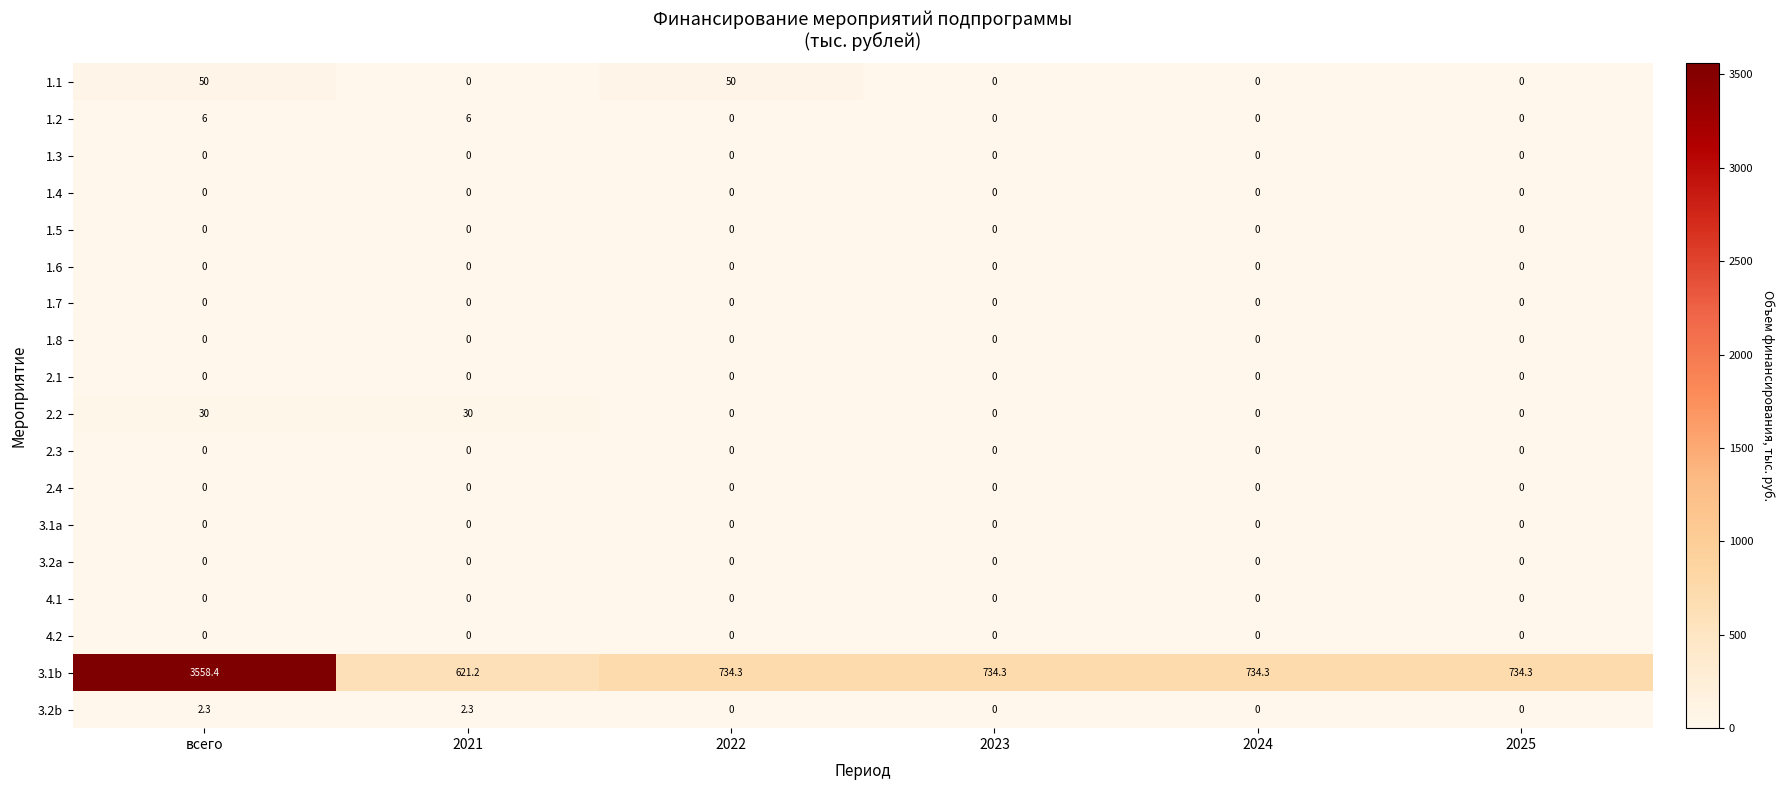

True or false: 3.2b has a value of 0.8 at 2022.

False